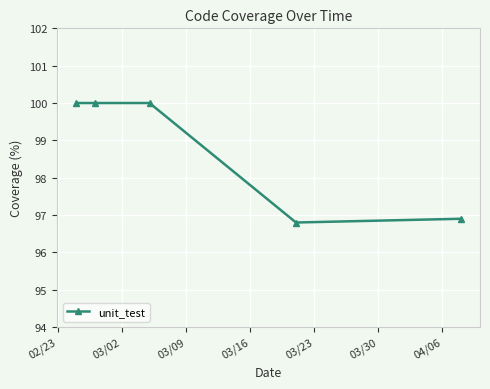

Reading left to right, what are all the values shown in this chart?

100.0	100.0	100.0	96.8	96.9